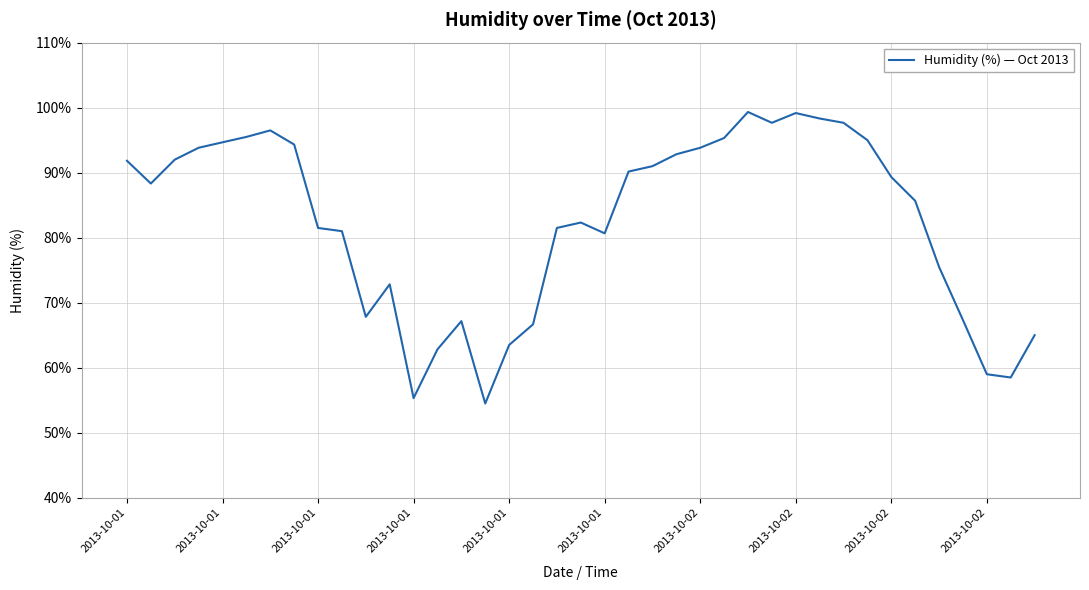

How many categories are shown in the chart?

39